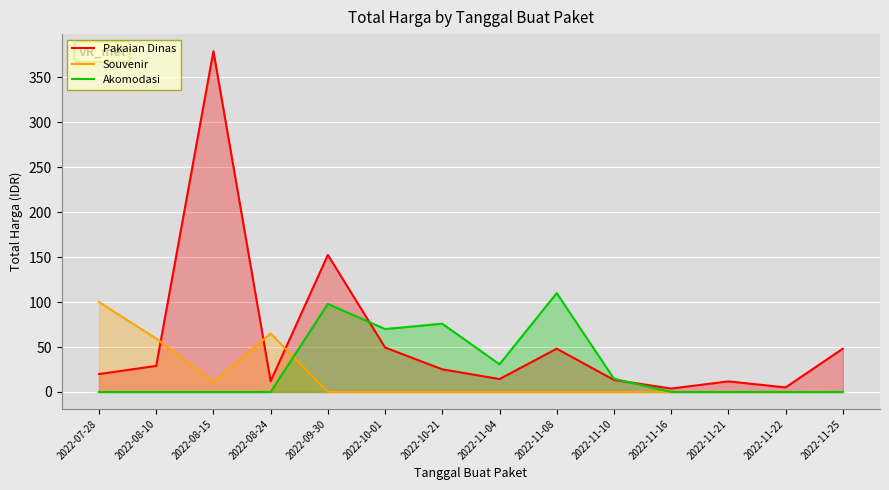

At which category is the sum across all series the highest?

2022-08-15